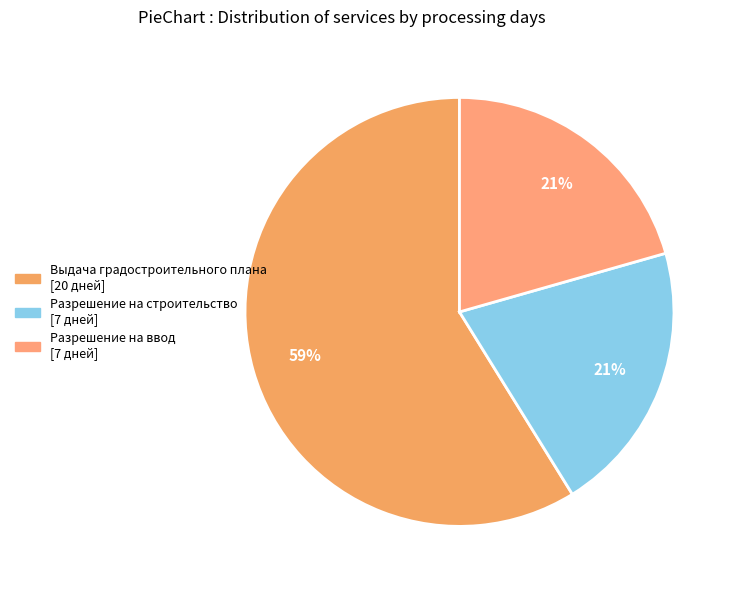

To the nearest percent, what is the difference between the Выдача градостроительного плана and Разрешение на строительство slice percentages?

38%